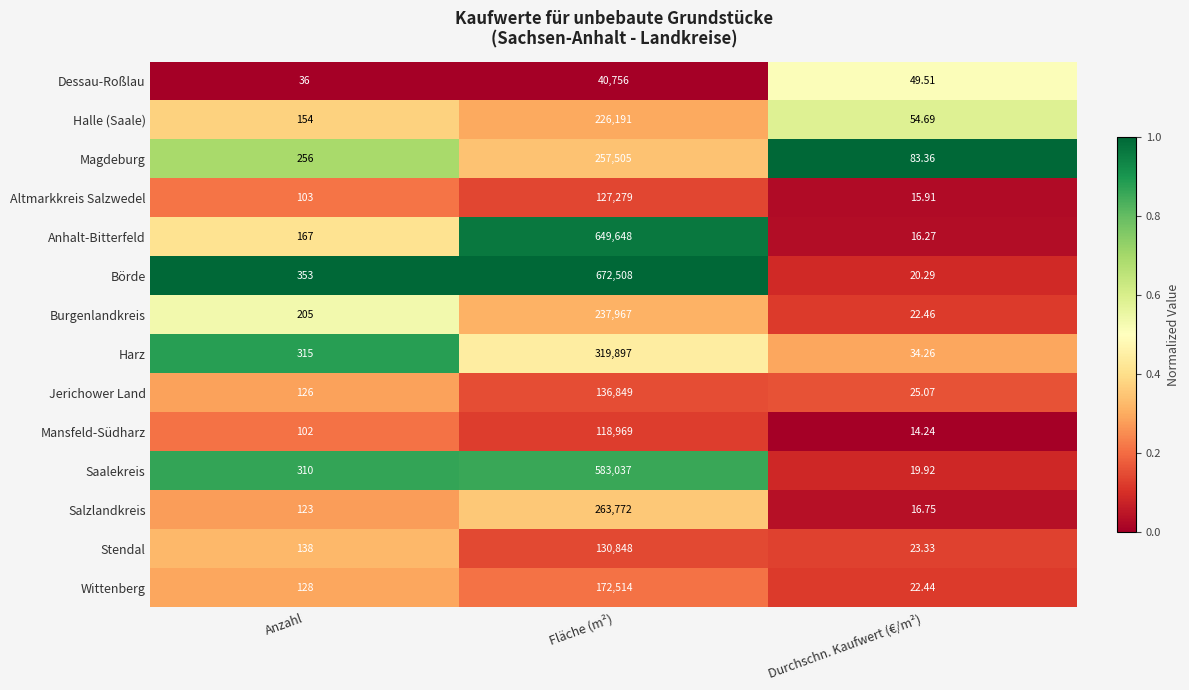

At Anzahl, list the series in order from largest to smallest.

Börde, Harz, Saalekreis, Magdeburg, Burgenlandkreis, Anhalt-Bitterfeld, Halle (Saale), Stendal, Wittenberg, Jerichower Land, Salzlandkreis, Altmarkkreis Salzwedel, Mansfeld-Südharz, Dessau-Roßlau